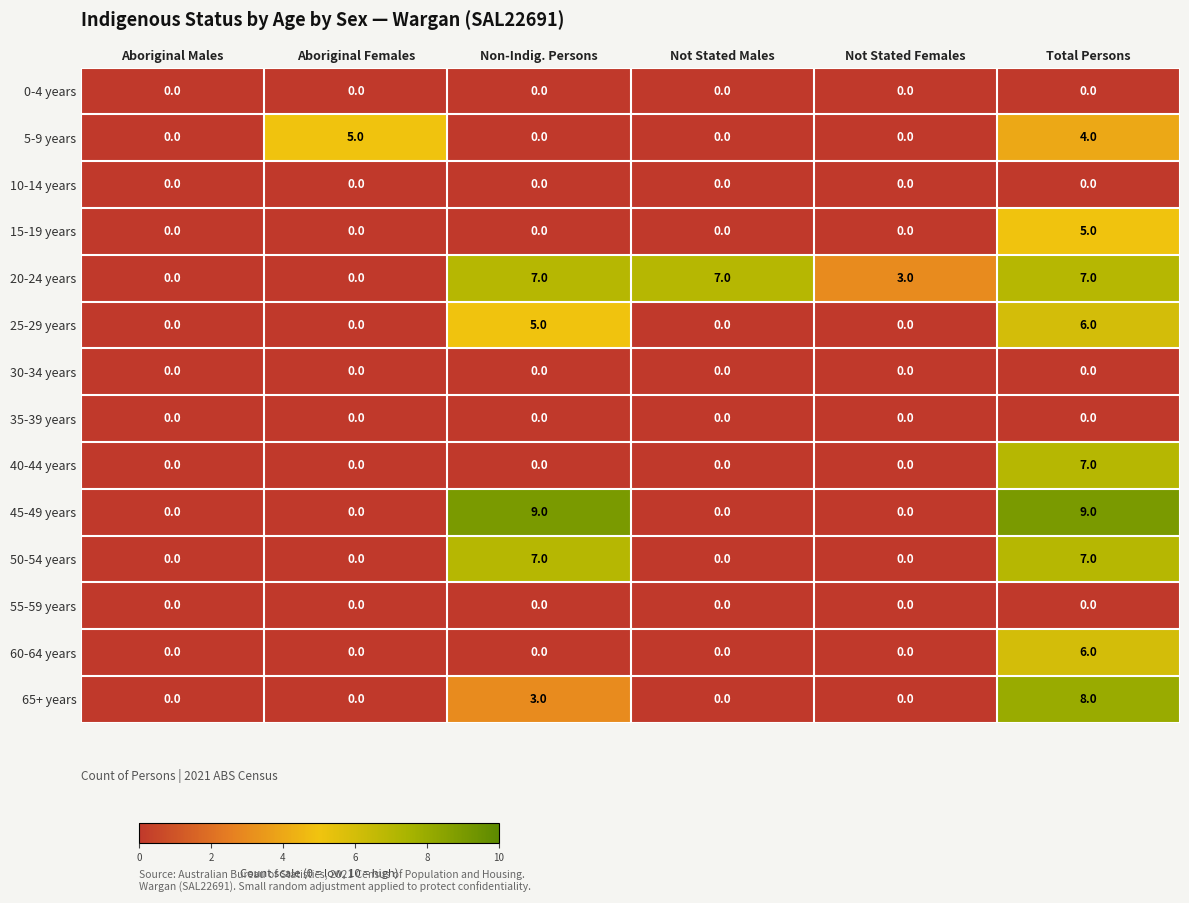

At which category is the sum across all series the highest?

Total Persons